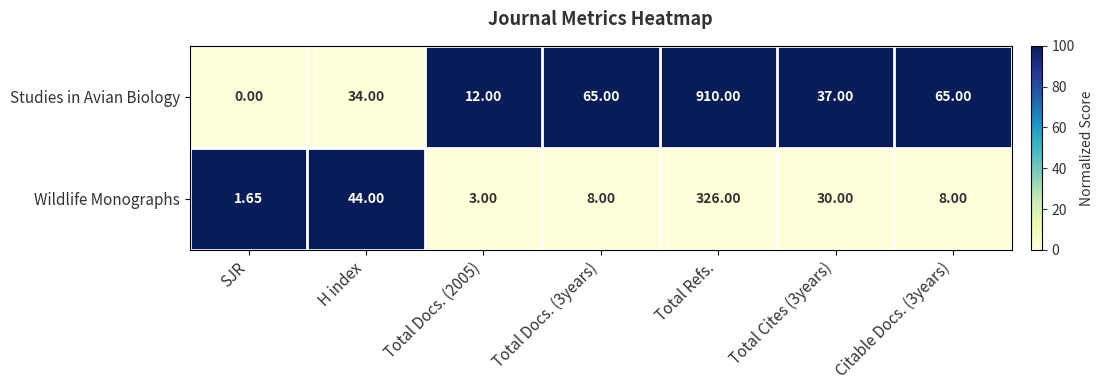

Which series has the largest total across all categories?

Studies in Avian Biology